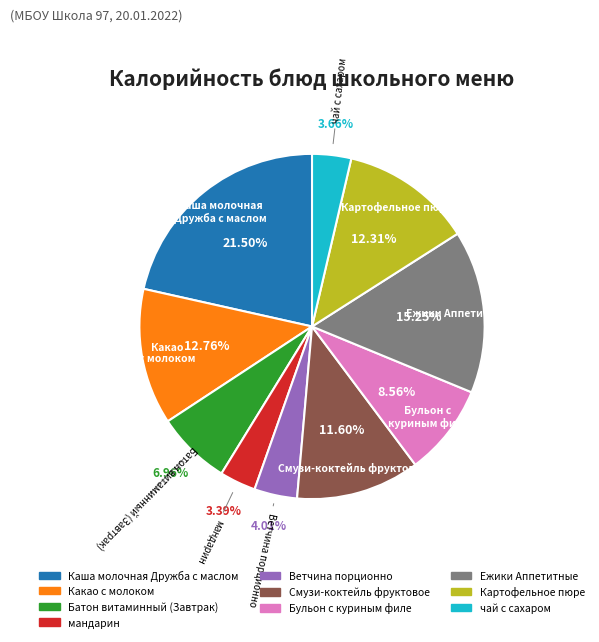

Does Батон витаминный (Завтрак) account for over 50% of the chart?

No